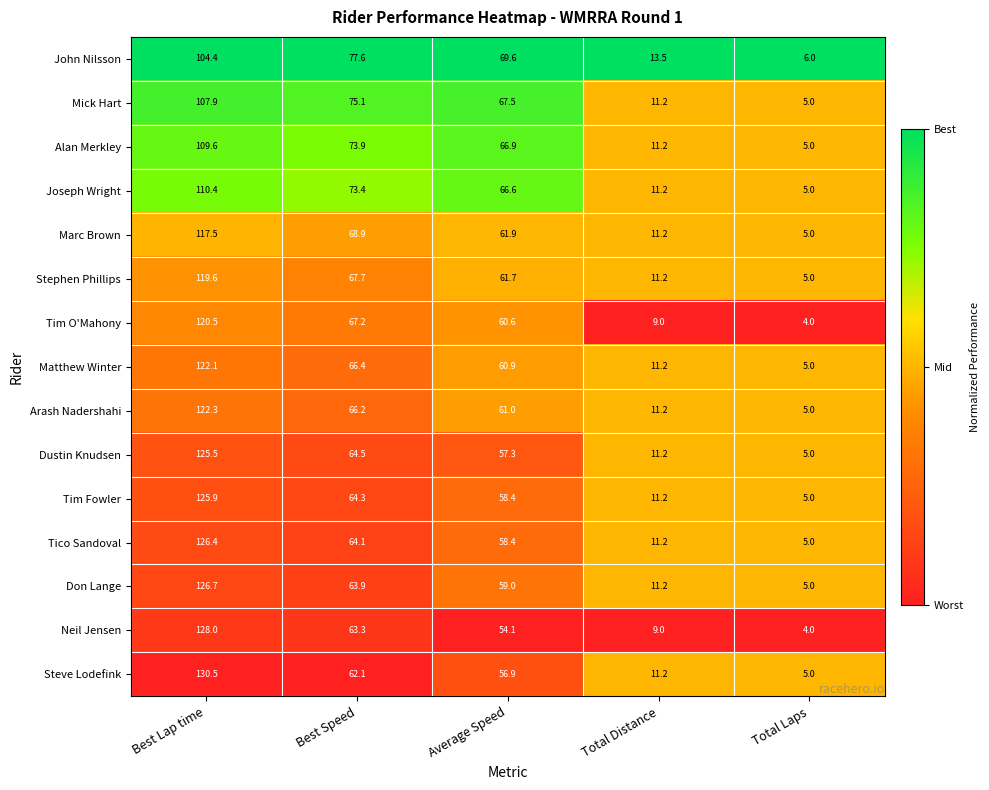

At which label does Joseph Wright first exceed 66?

Best Lap time